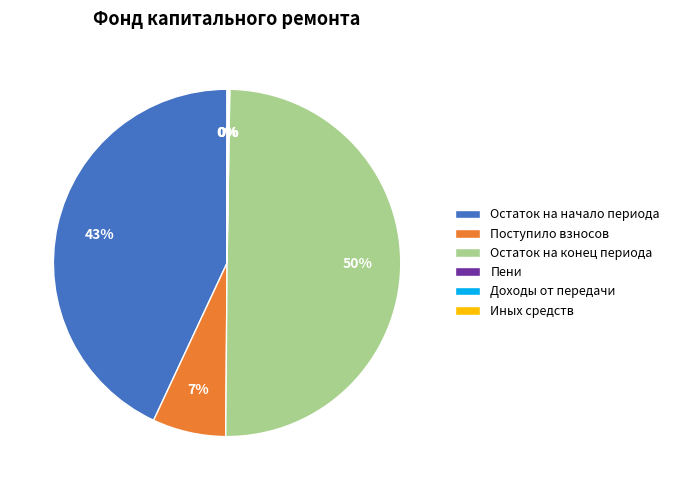

Which category has the biggest portion of the pie?

Остаток на конец периода